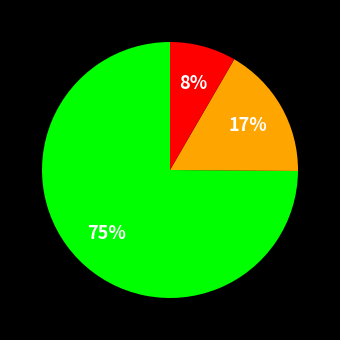

To the nearest percent, what is the average slice percentage?

33%